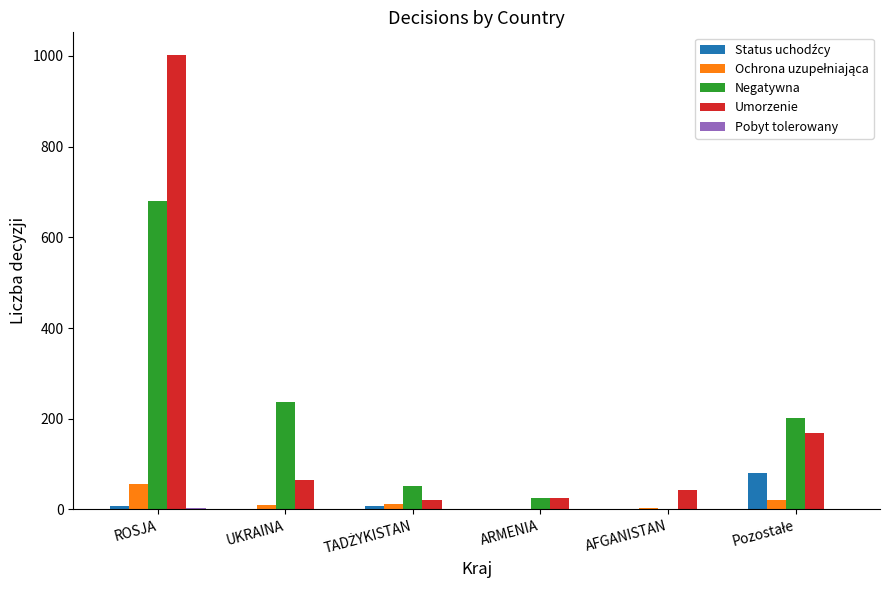

Between ROSJA and ARMENIA, which series saw the biggest shift?

Umorzenie